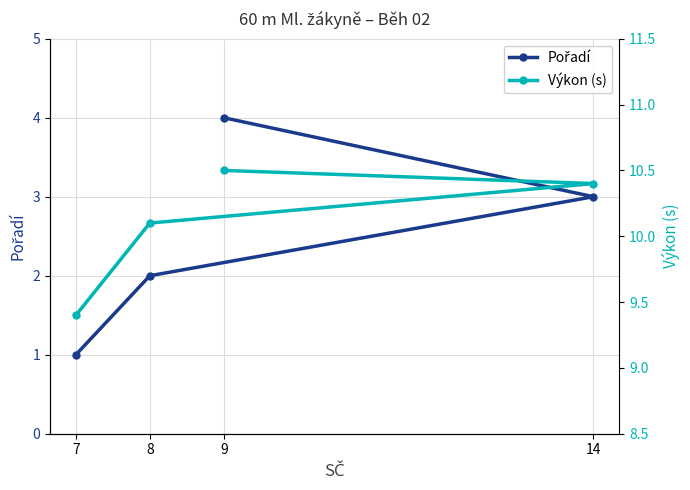

What is the highest value of the Výkon (s) series?

10.5